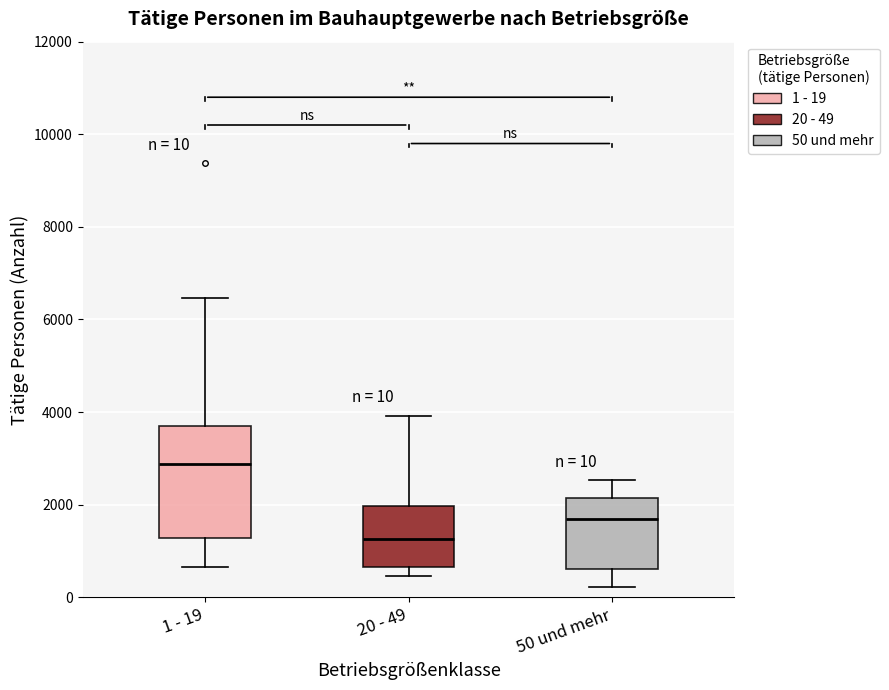

Which box is the tallest, from its lower edge to its upper edge?

1 - 19